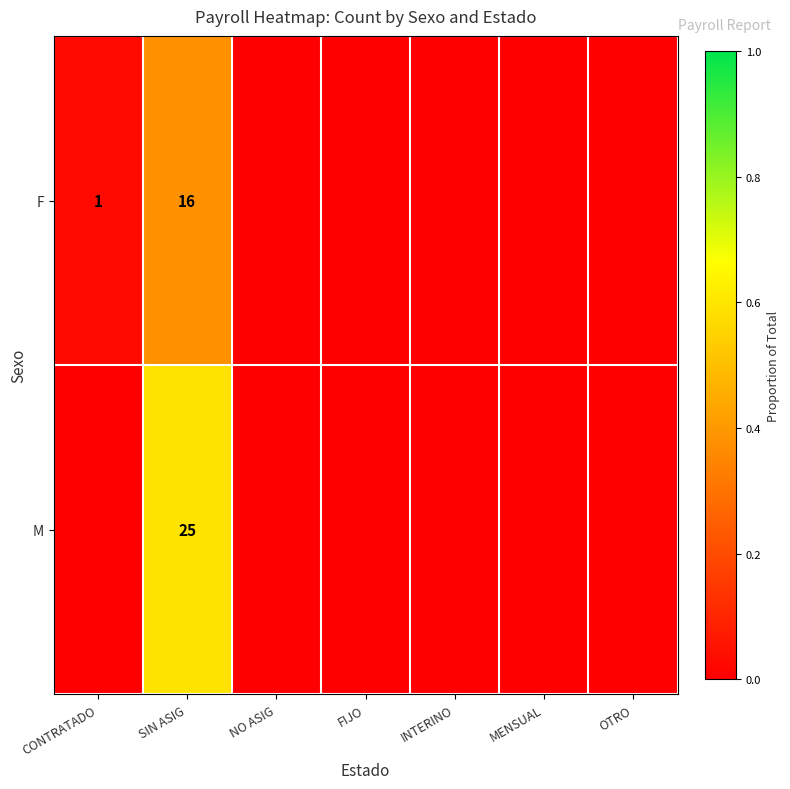

Is the value of M at SIN ASIG greater than the value of F at SIN ASIG?

Yes